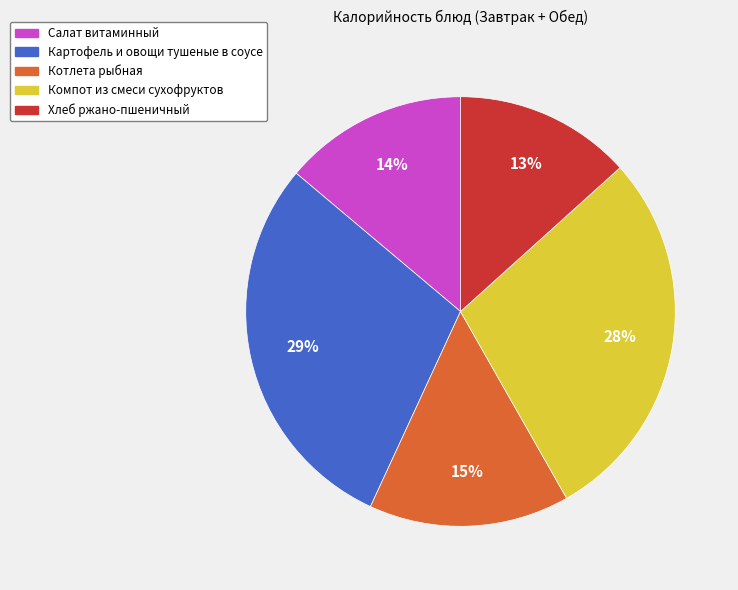

To the nearest percent, what percentage of the pie is Салат витаминный?

14%